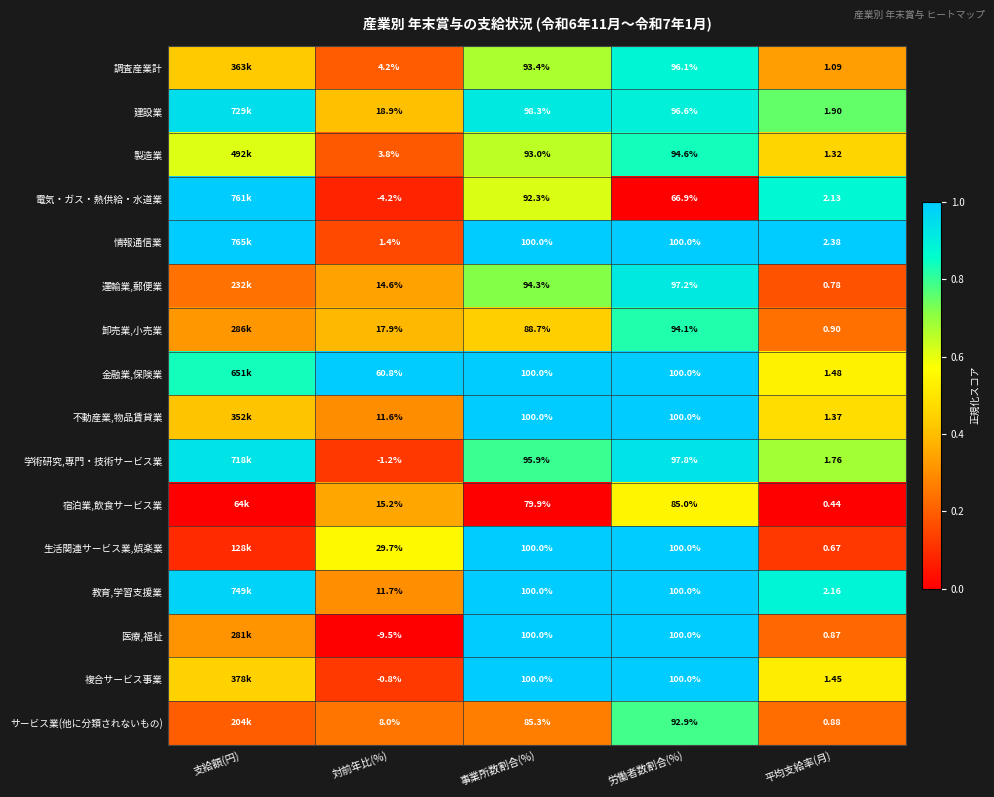

Is the value of 学術研究,専門・技術サービス業 at 対前年比(%) greater than the value of 運輸業,郵便業 at 事業所数割合(%)?

No